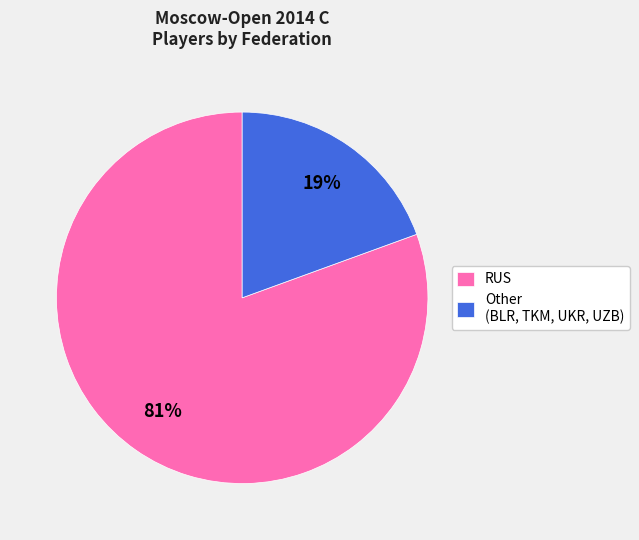

How many slices are in this pie chart?

2